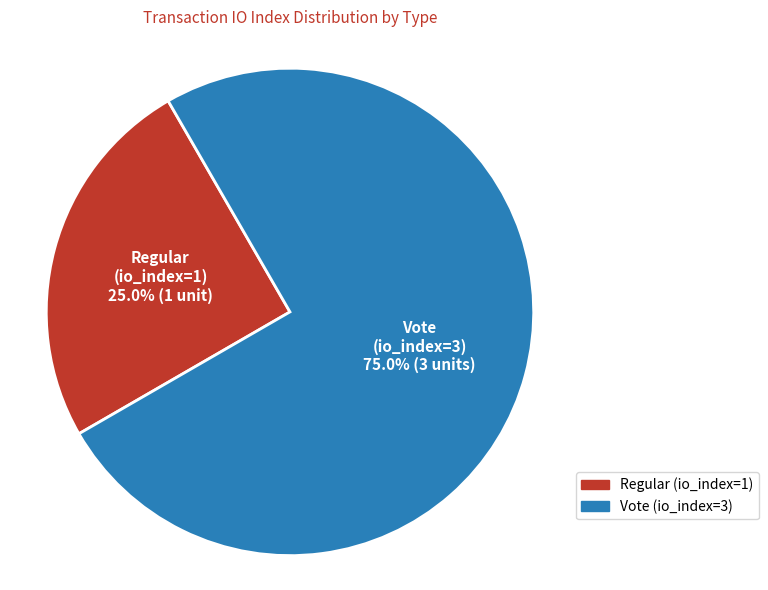

True or false: Vote (io_index=3) accounts for 75% of the total.

True